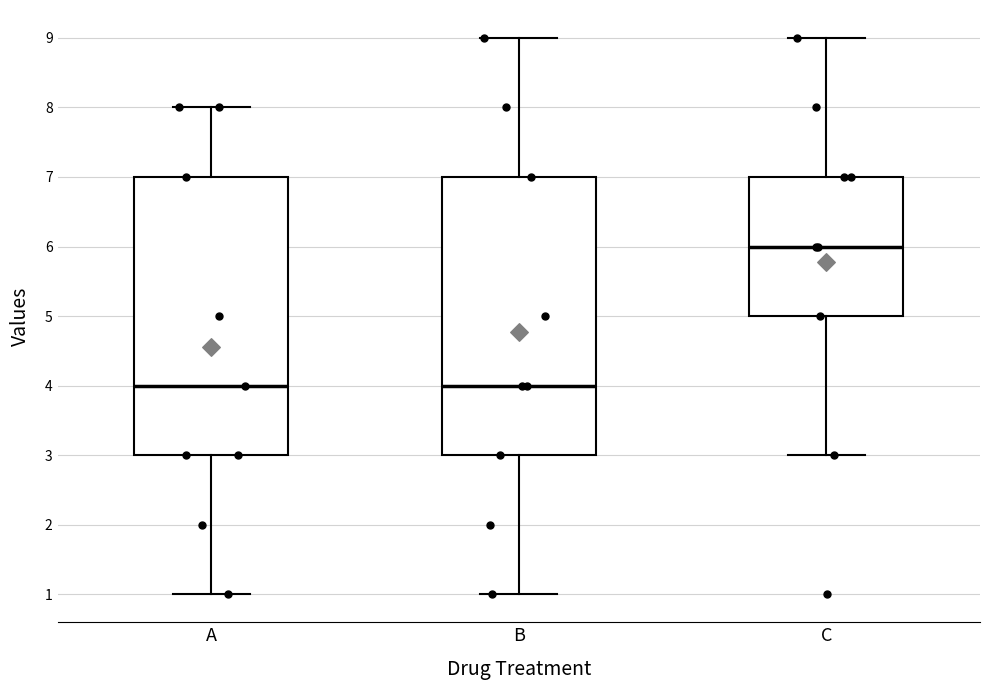

Reading left to right, transcribe this box plot: for each box, give where its median line is, the range the box spans, and where its two whiskers end, as read against the y-axis. The values are not printed on the chart, so give them approximately, as read against the axis.

A: median 4, box 3 to 7, whiskers 1 to 8
B: median 4, box 3 to 7, whiskers 1 to 9
C: median 6, box 5 to 7, whiskers 3 to 9